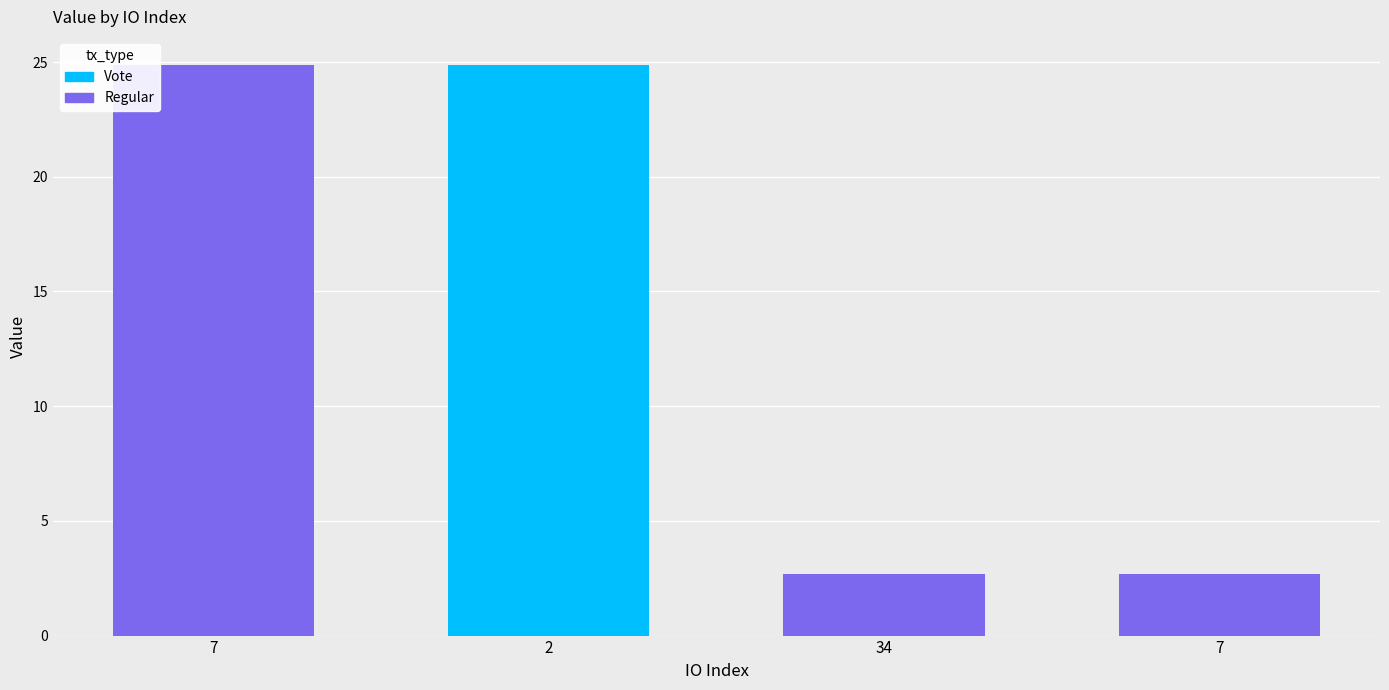

What is the value of the Regular bar at the 3rd from the left?

2.7